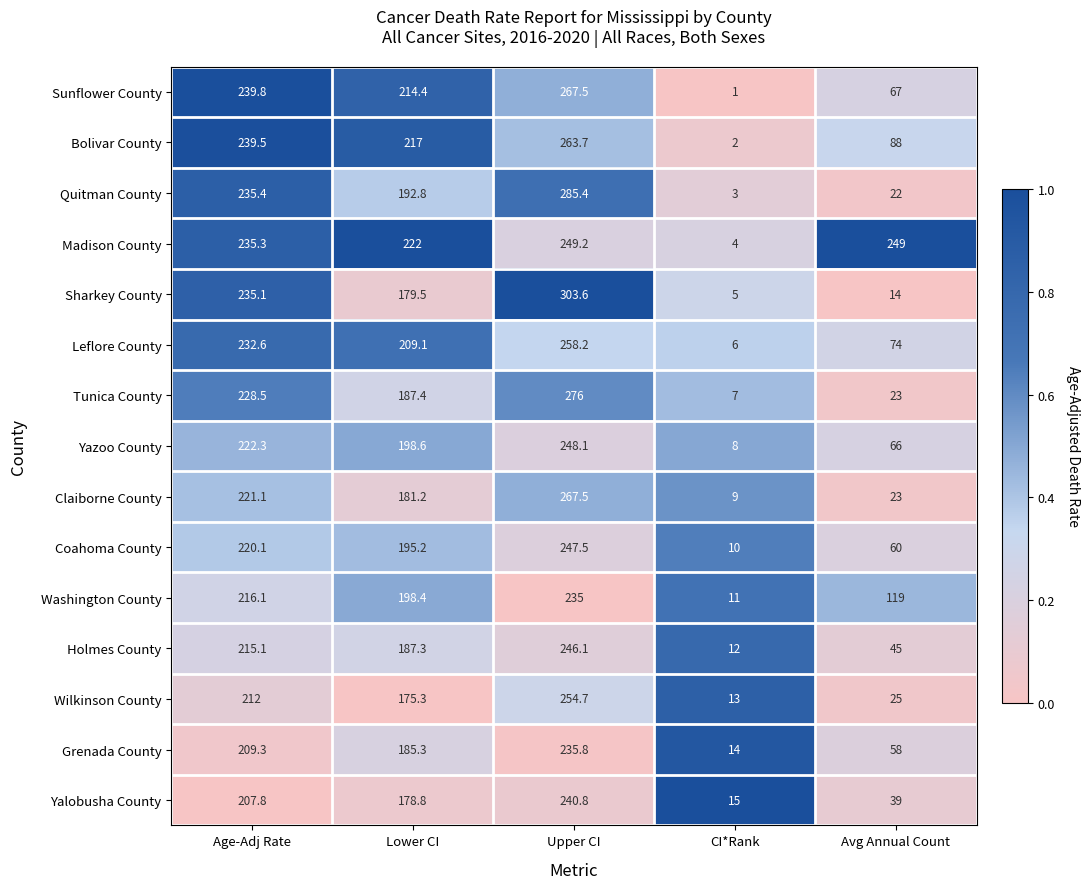

Which series has the largest total across all categories?

Madison County